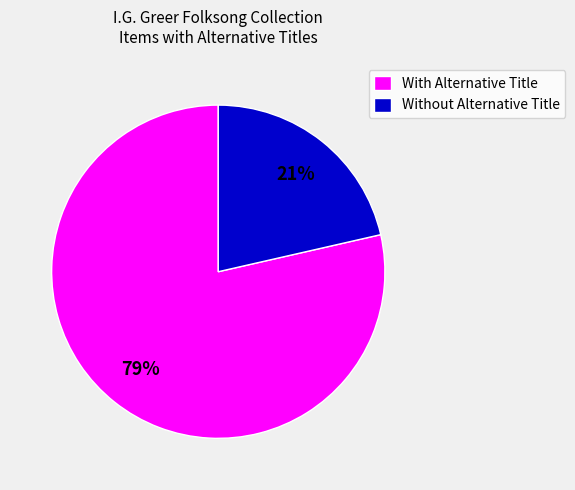

To the nearest percent, what portion does Without Alternative Title represent?

21%